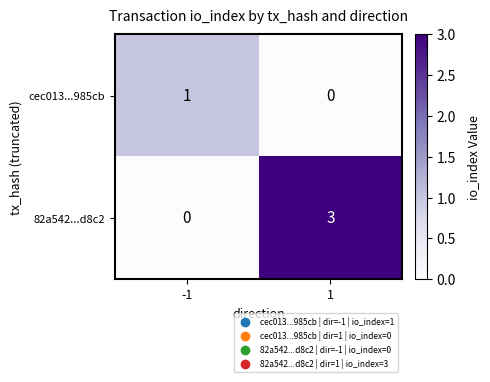

What value does the 82a542...d8c2 series have at 1?

3